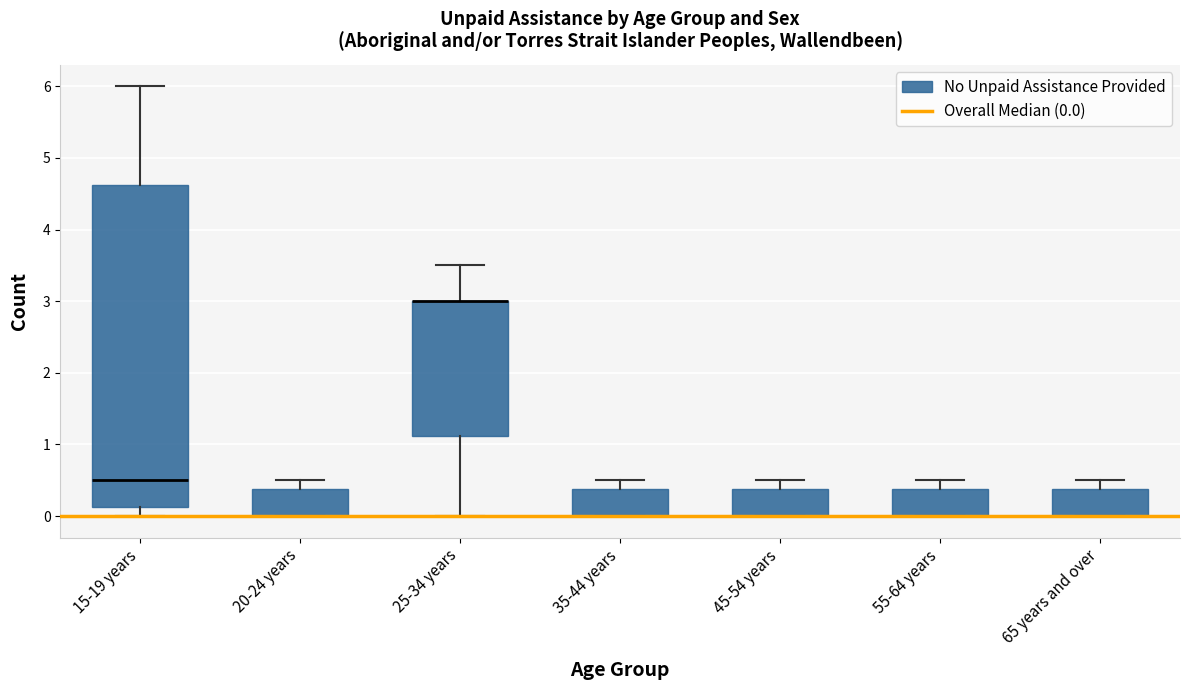

Where does the upper whisker of the box for 35-44 years end on the y-axis? The values are not printed on the chart, so give them approximately, as read against the axis.

0.5